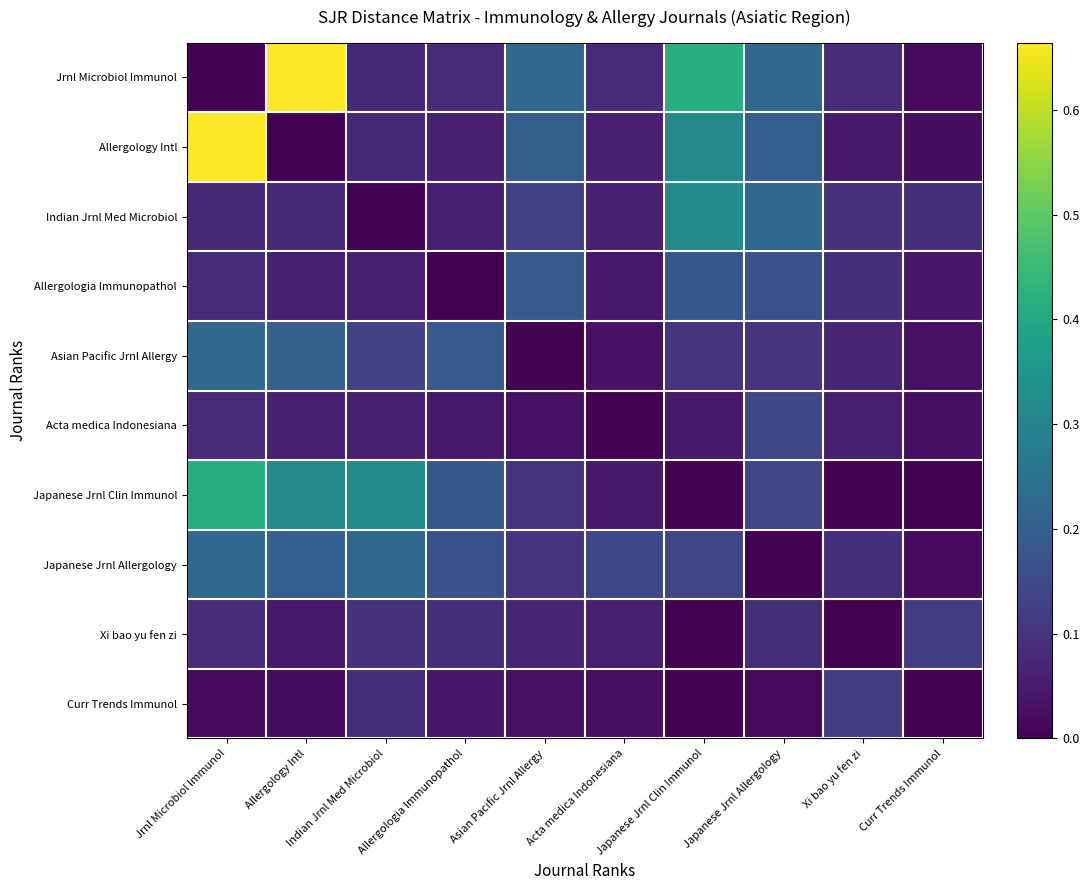

At Acta medica Indonesiana, list the series in order from largest to smallest.

Japanese Jrnl Allergology, Jrnl Microbiol Immunol, Allergology Intl, Indian Jrnl Med Microbiol, Xi bao yu fen zi, Japanese Jrnl Clin Immunol, Allergologia Immunopathol, Asian Pacific Jrnl Allergy, Curr Trends Immunol, Acta medica Indonesiana